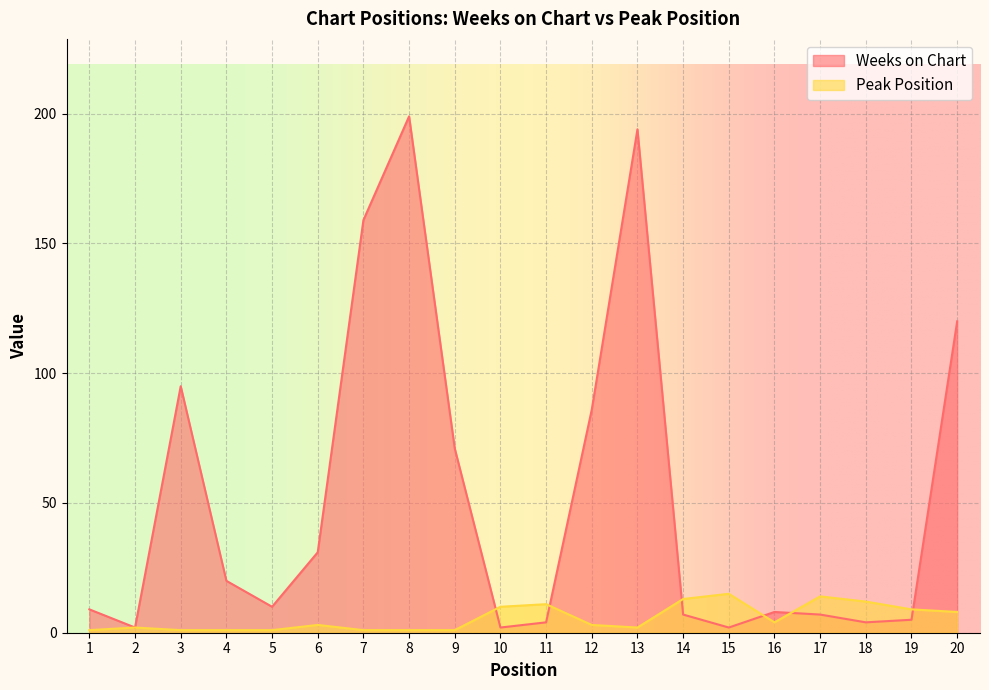

Where do Peak Position and Weeks on Chart first cross each other?

9 and 10